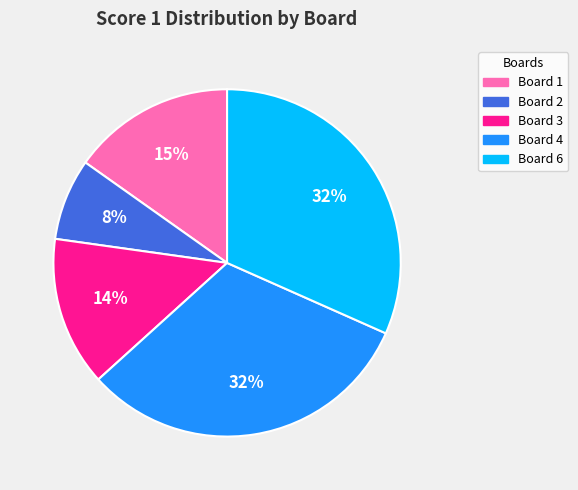

To the nearest percent, what is the average slice percentage?

20%